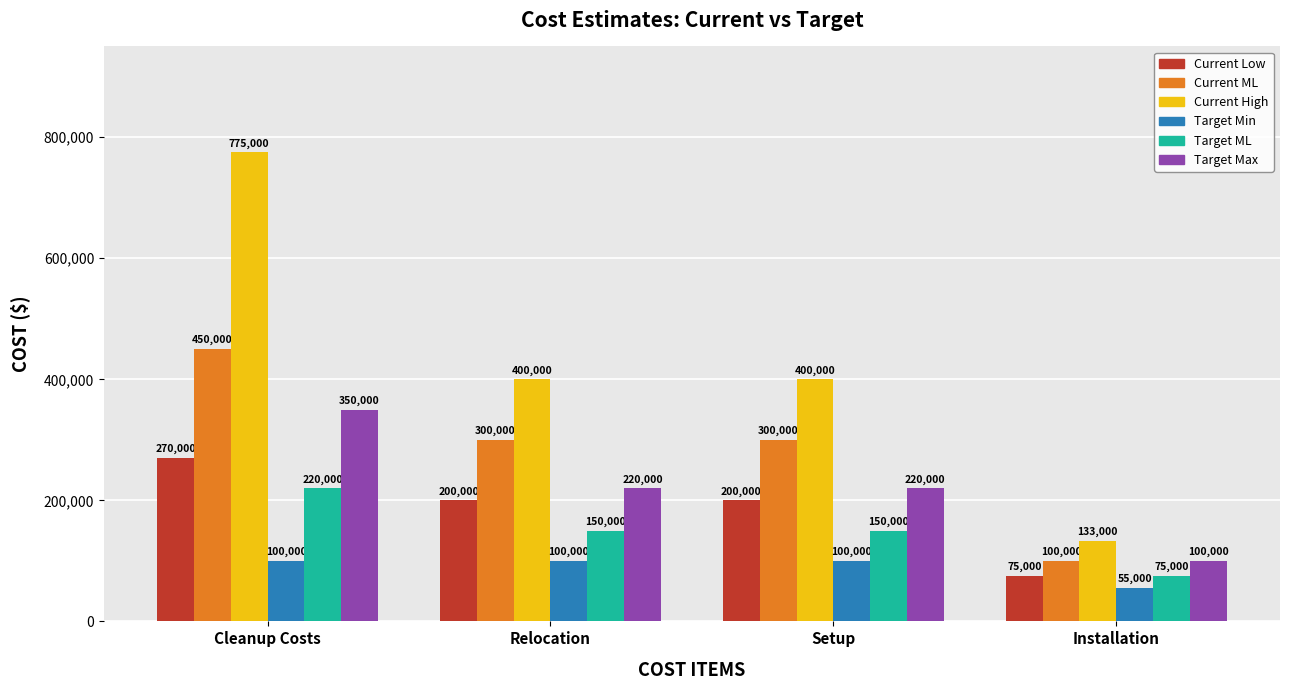

Reading left to right, list all the values displayed in this chart.

Current Low: 270000	200000	200000	75000
Current ML: 450000	300000	300000	100000
Current High: 775000	400000	400000	133000
Target Min: 100000	100000	100000	55000
Target ML: 220000	150000	150000	75000
Target Max: 350000	220000	220000	100000